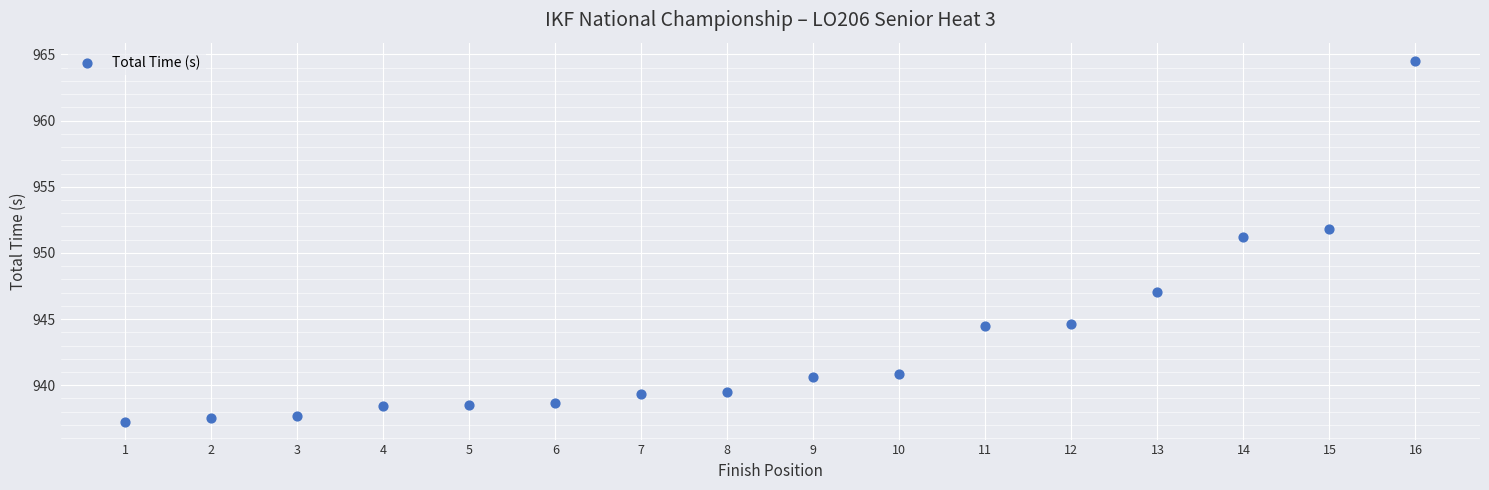

What Y value in the scatter plot is closest to 950?

951.2